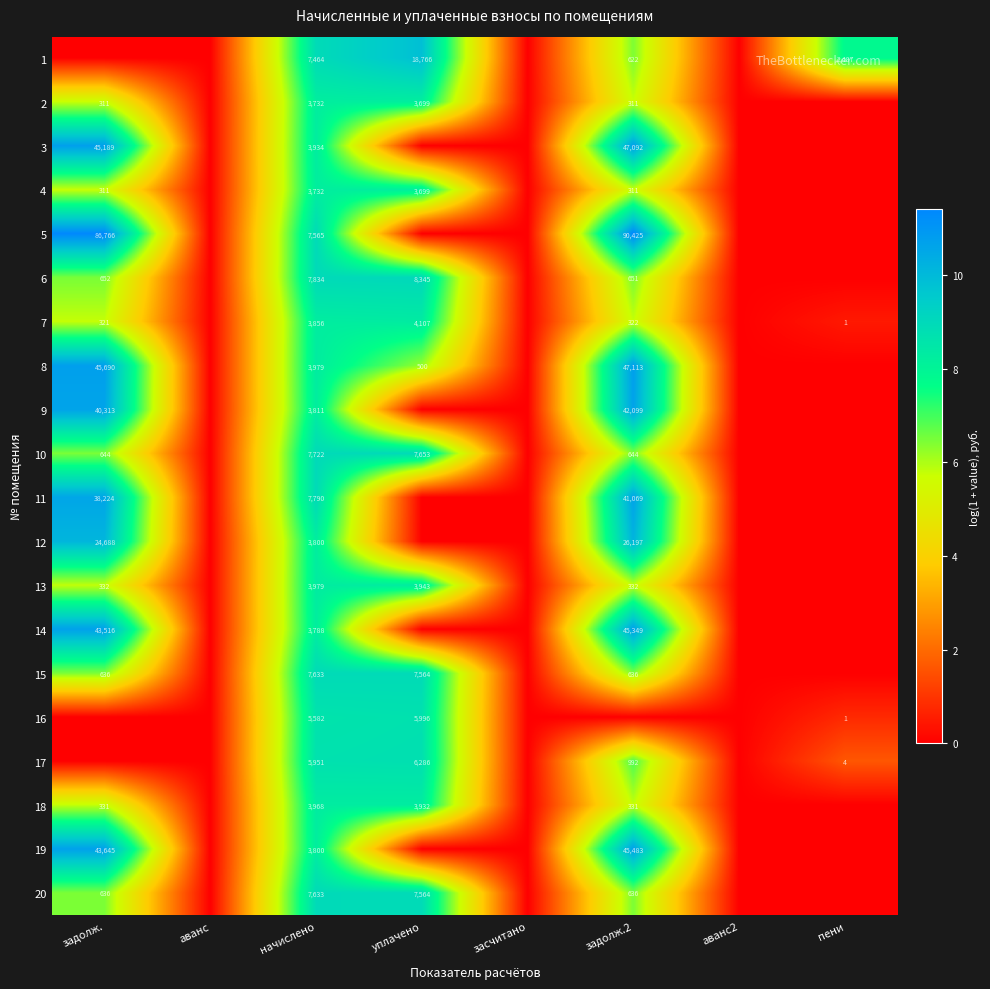

Is it true that 3 equals 45189 at задолж.?

True